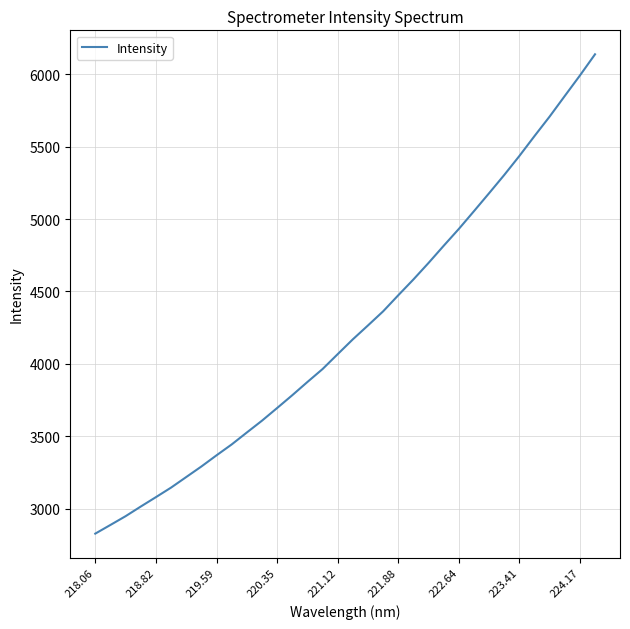

What is the maximum value shown in the chart?

6136.5